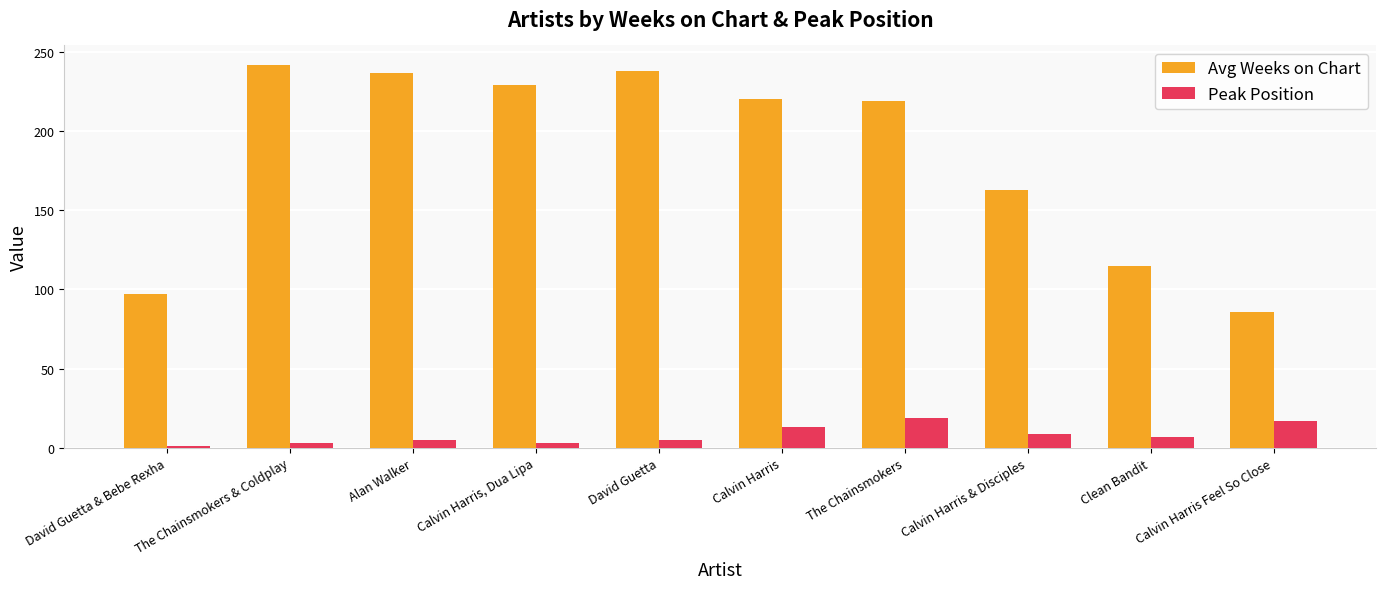

Rank the series by their maximum value, from lowest to highest.

Peak Position, Avg Weeks on Chart